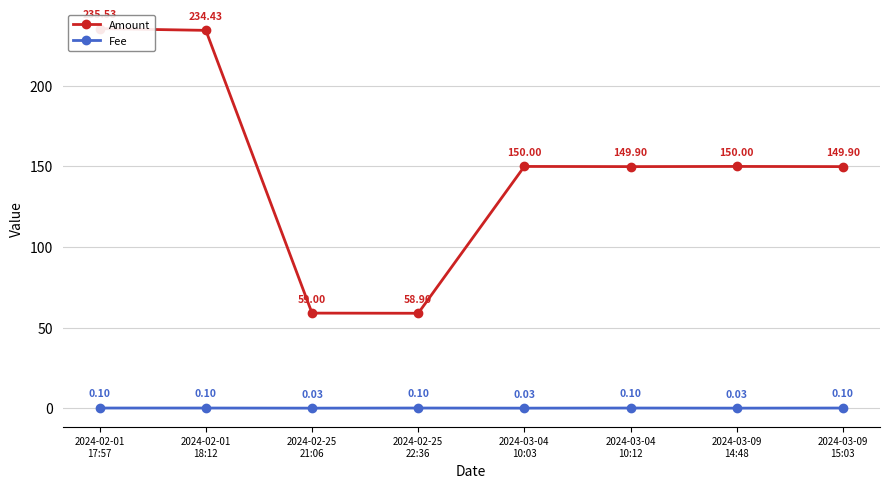

Rank the series at 2024-02-01
18:12 from lowest to highest value.

Fee, Amount